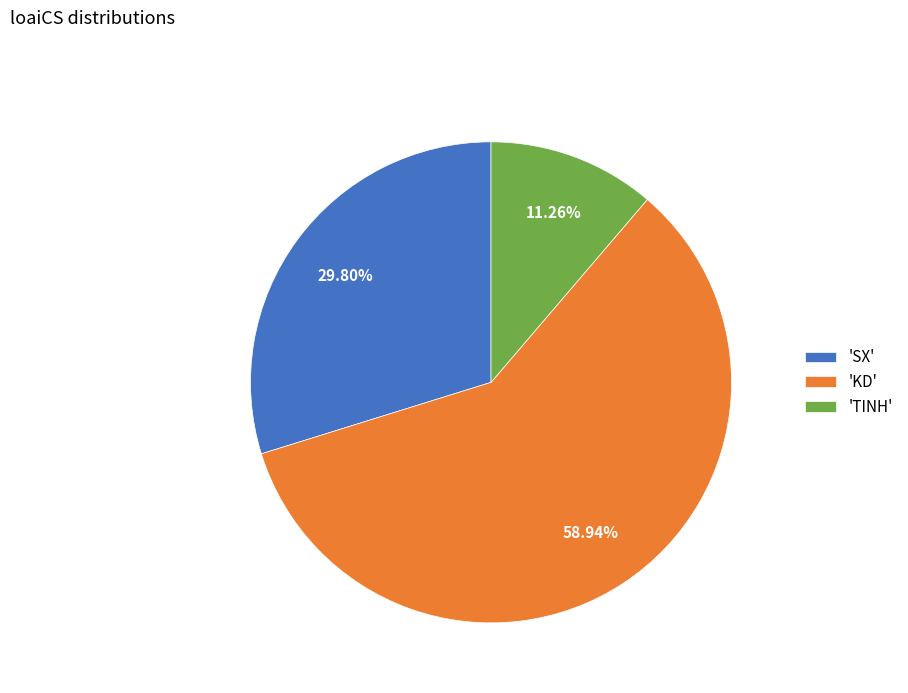

Which slice represents more than half of the pie?

'KD'